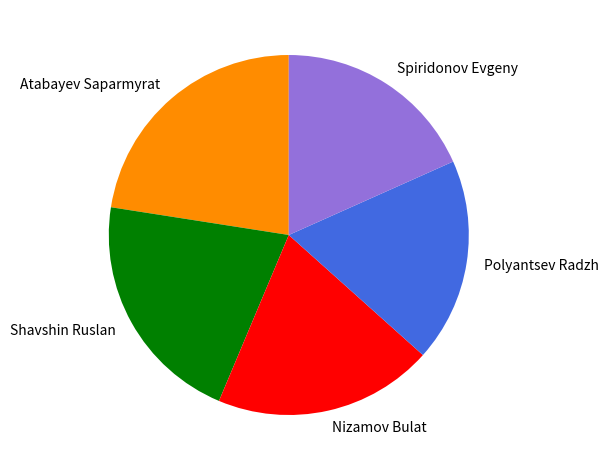

Which has a higher value, Shavshin Ruslan or Nizamov Bulat?

Shavshin Ruslan